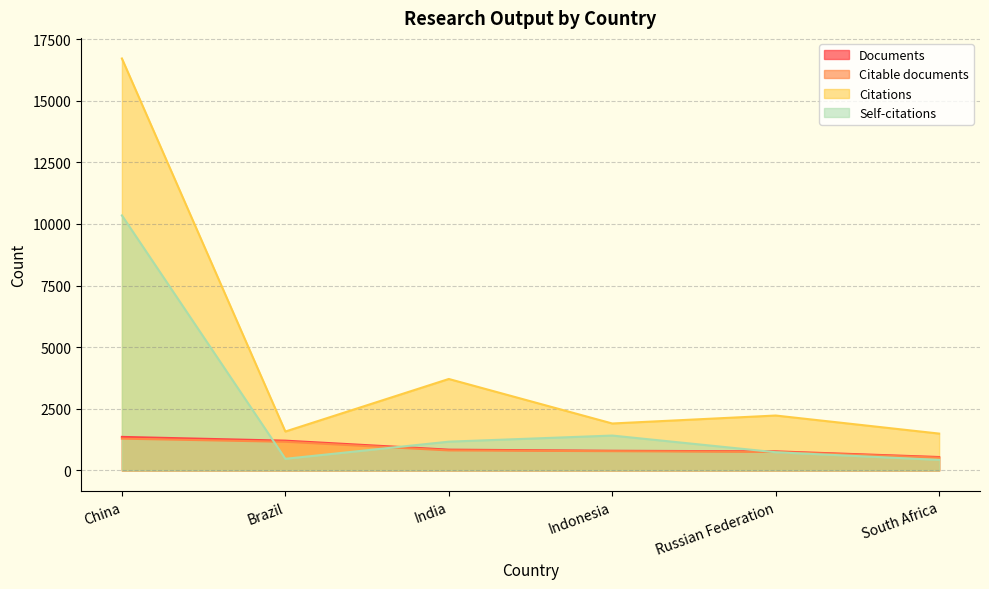

What is the average value of the Documents series?

921